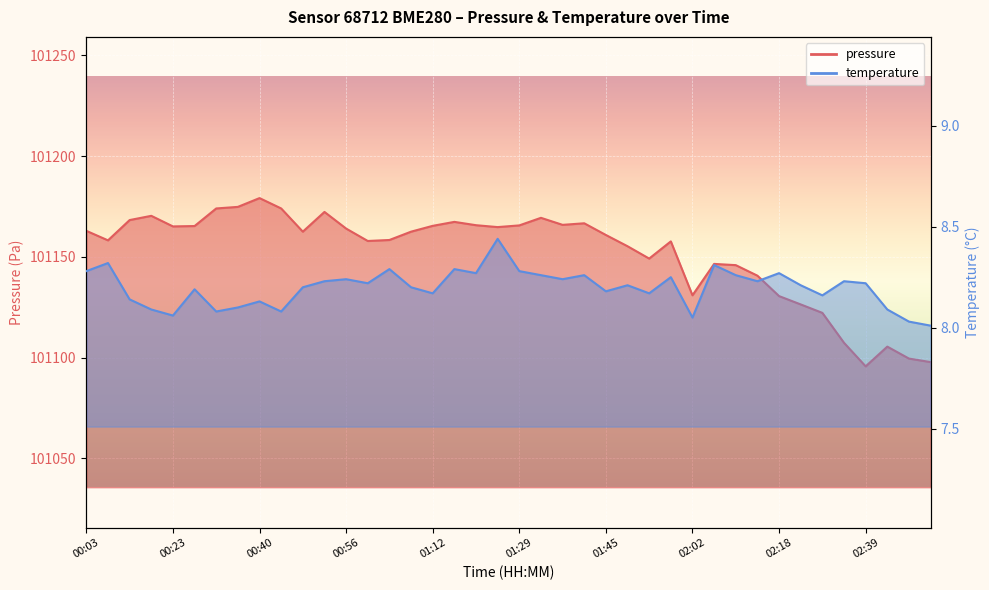

True or false: temperature and pressure cross at least once.

False